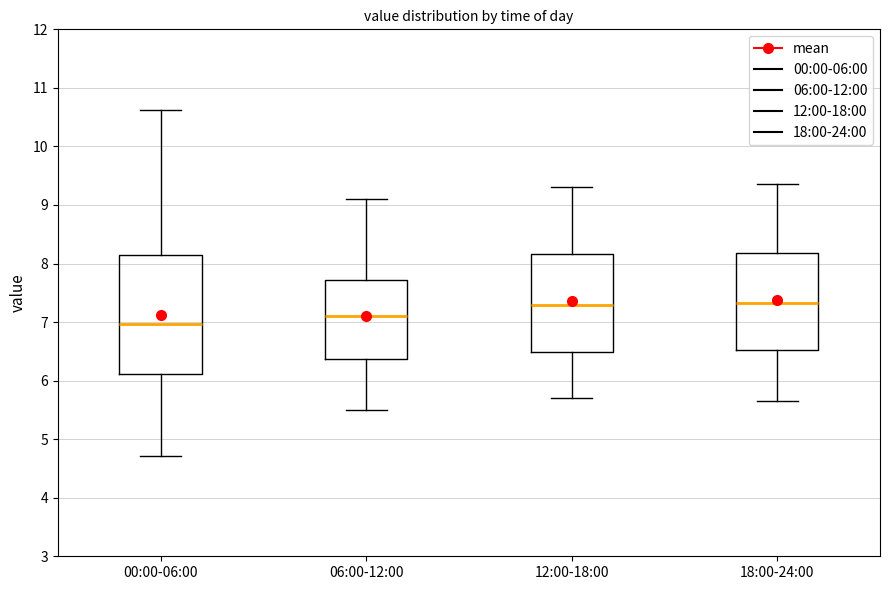

Which box has the lowest median line?

00:00-06:00